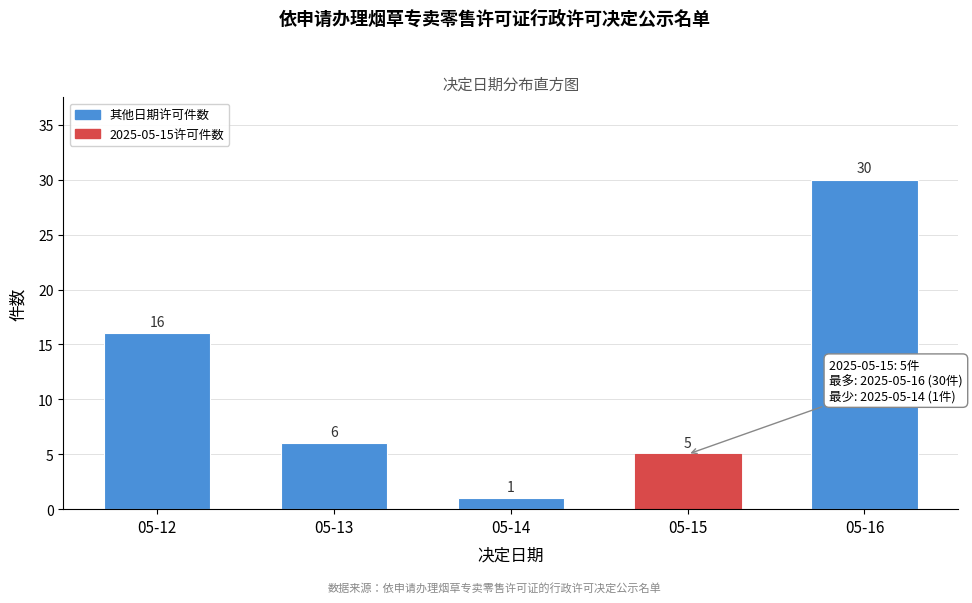

Reading right to left, list all the values displayed in this chart.

30	5	1	6	16